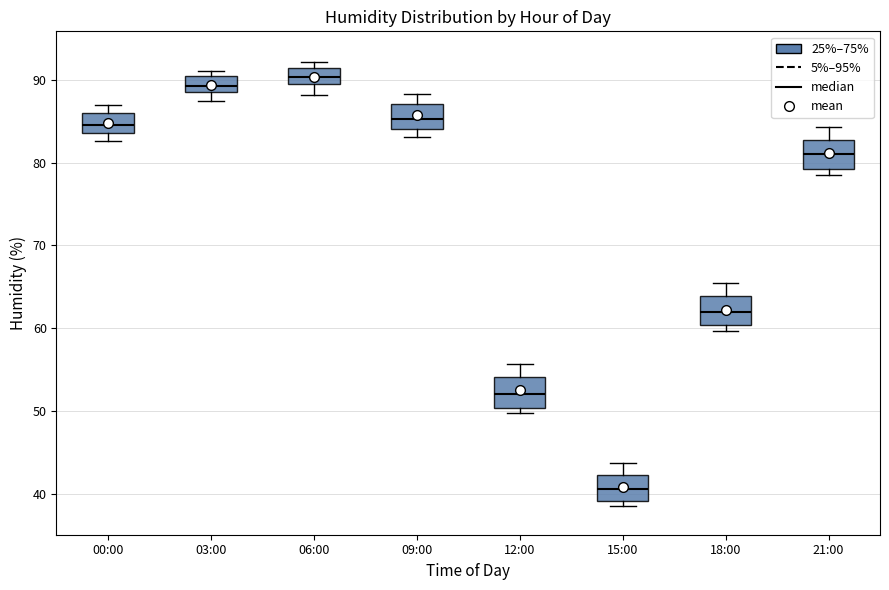

Reading left to right, transcribe this box plot: for each box, give where its median line is, the range the box spans, and where its two whiskers end, as read against the y-axis. The values are not printed on the chart, so give them approximately, as read against the axis.

00:00: median 85, box 84 to 86, whiskers 83 to 87
03:00: median 89 (inside the box), box 89 to 90, whiskers 87 to 91
06:00: median 90, box 89 to 91, whiskers 88 to 92
09:00: median 85, box 84 to 87, whiskers 83 to 88
12:00: median 52, box 50 to 54, whiskers 50 (just below the box's lower edge) to 56
15:00: median 41, box 39 to 42, whiskers 39 (just below the box's lower edge) to 44
18:00: median 62, box 60 to 64, whiskers 60 (just below the box's lower edge) to 66
21:00: median 81, box 79 to 83, whiskers 79 (just below the box's lower edge) to 84